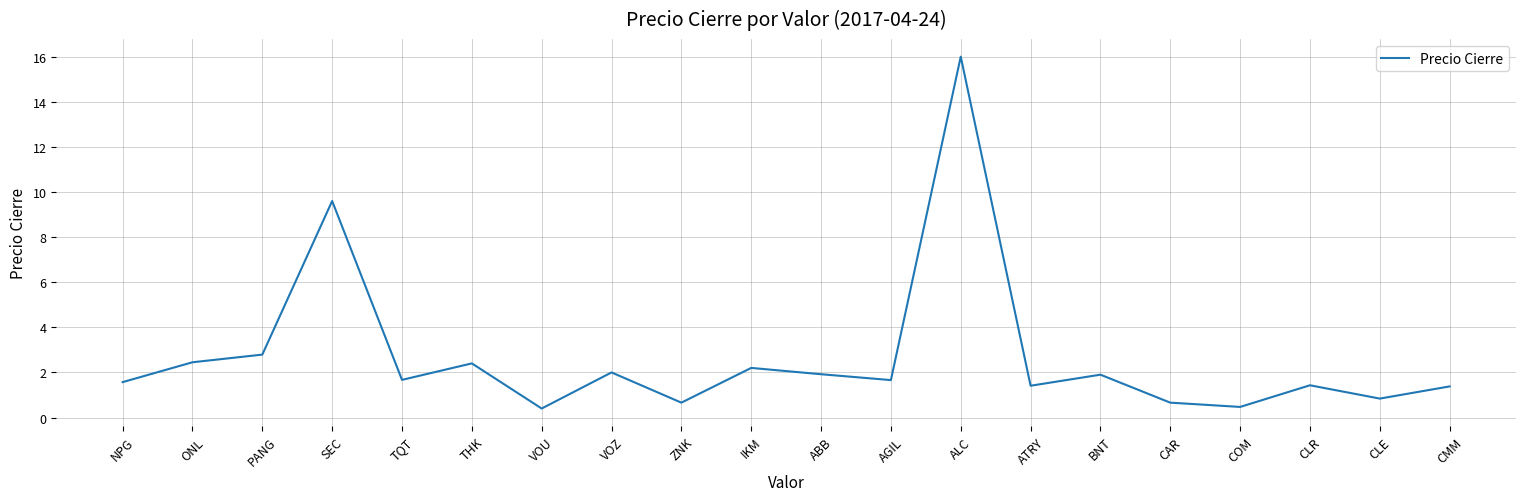

What is the sum of the values at IKM and BNT?

4.1